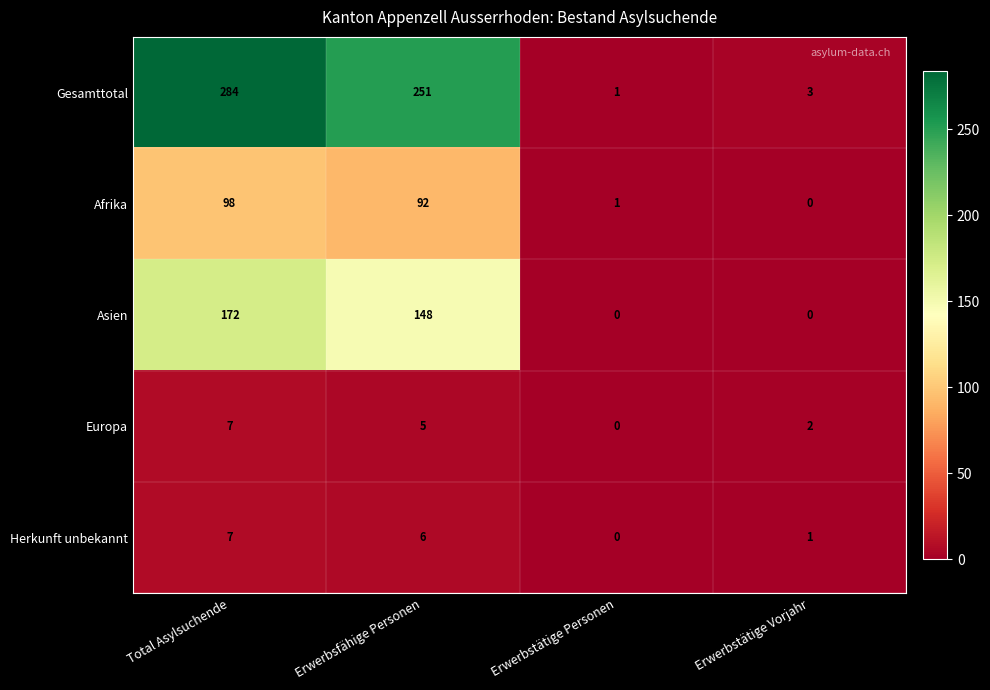

The Asien series shows 99 at Total Asylsuchende. True or false?

False